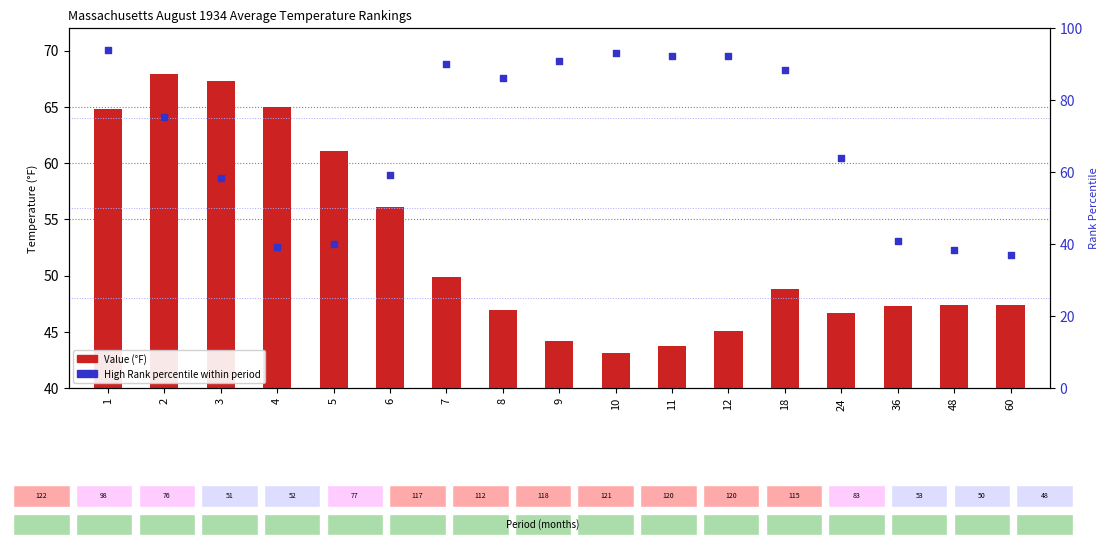

At how many categories does at least one series exceed 21?

17